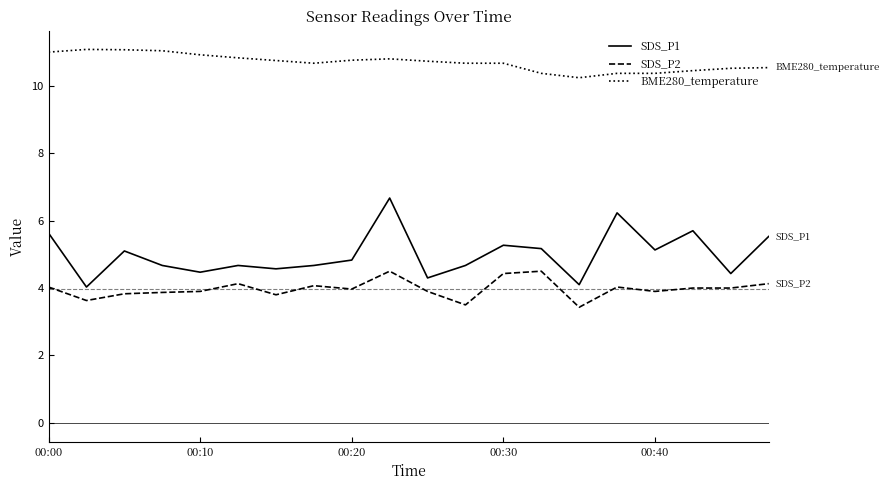

List the series in order of their overall mean, lowest first.

SDS_P2, SDS_P1, BME280_temperature